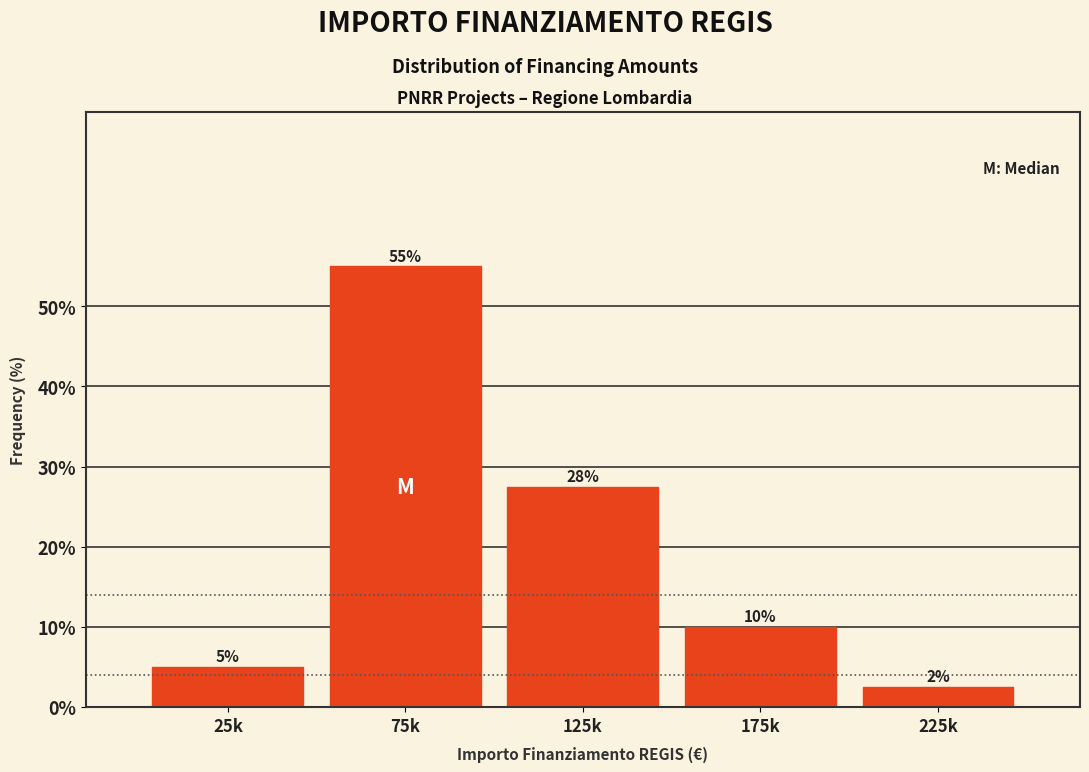

At which label is the value closest to 28?

125k